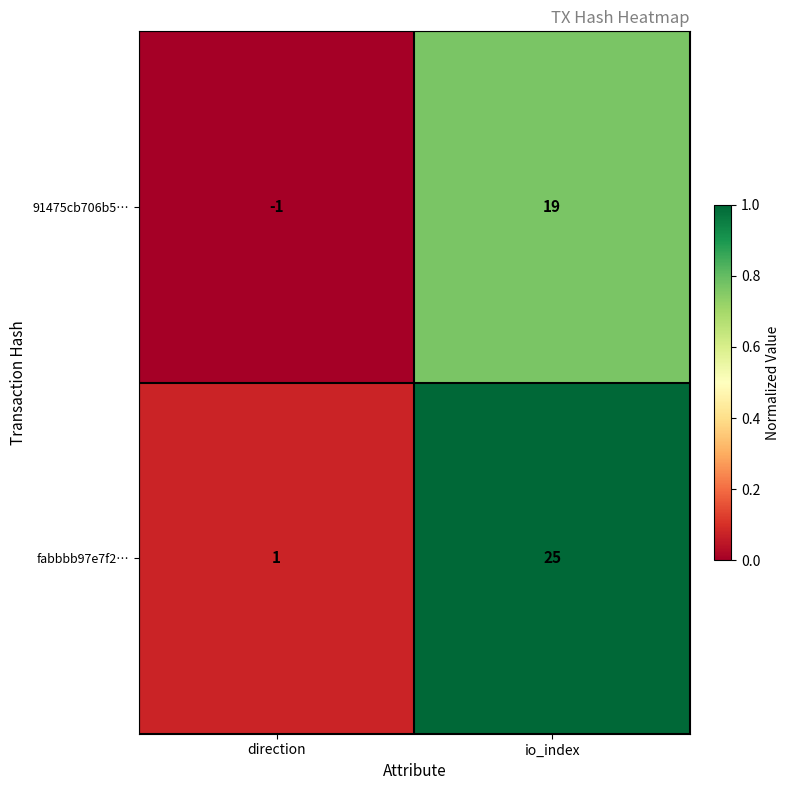

At which label does fabbbb97e7f2… reach its peak?

io_index